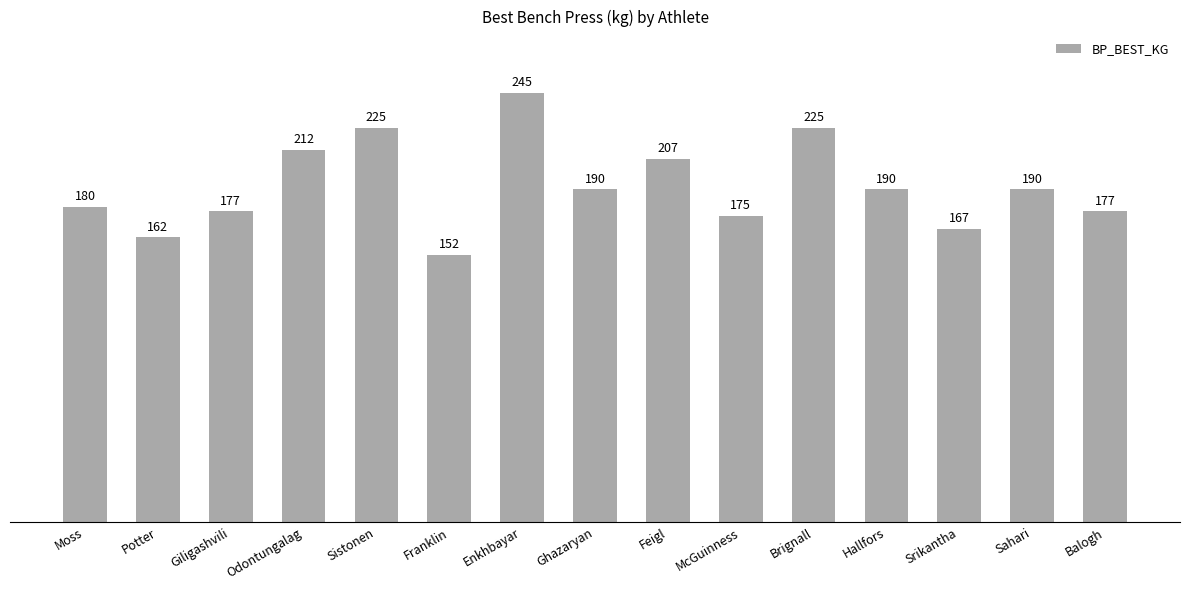

What is the label of the 11th bar from the right?

Sistonen